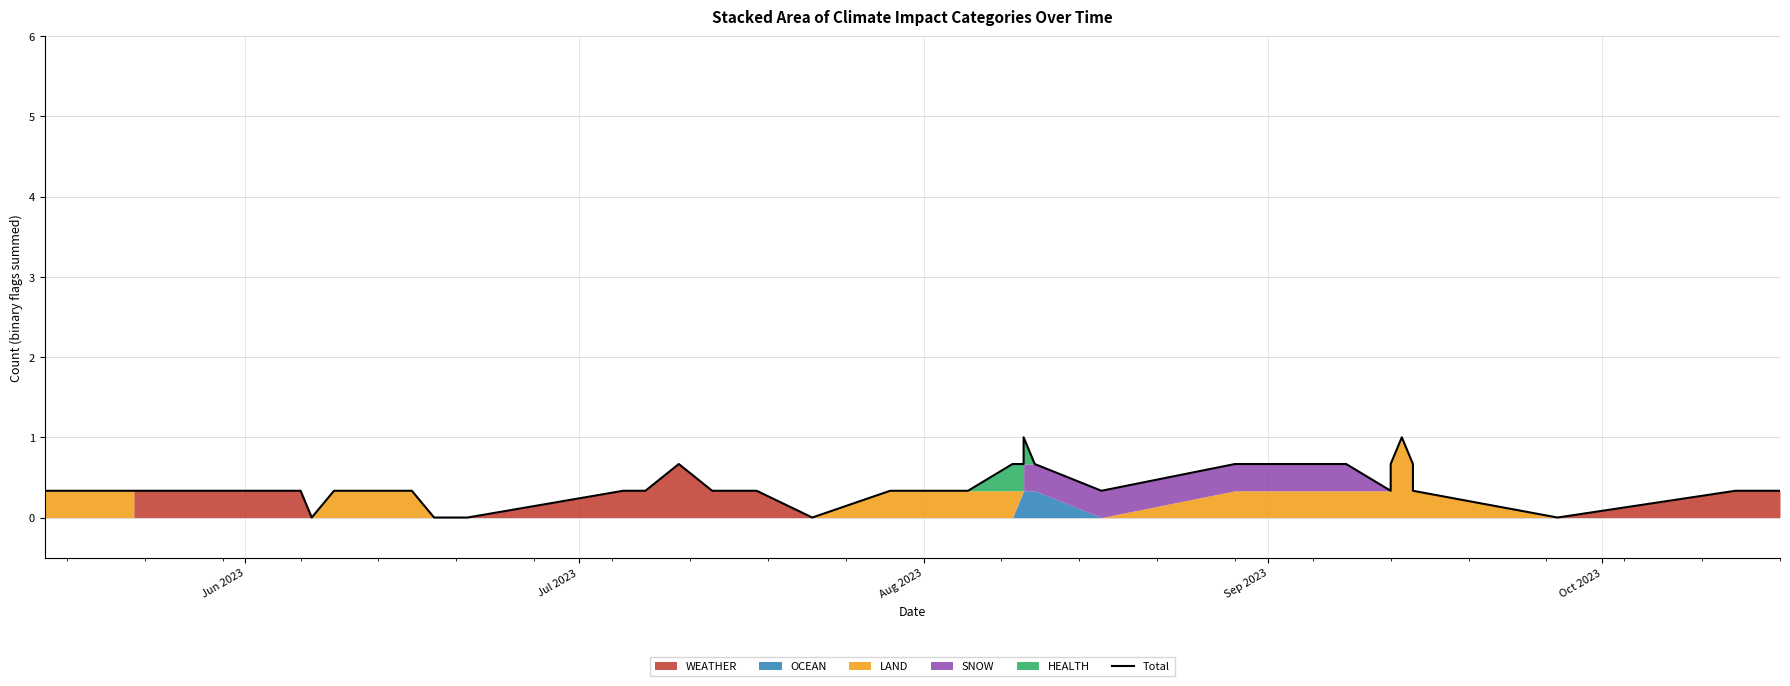

How many categories are shown in the chart?

40